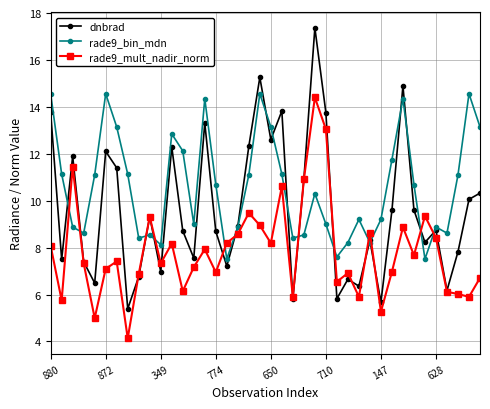

List the series in order of their overall mean, highest first.

rade9_bin_mdn, dnbrad, rade9_mult_nadir_norm